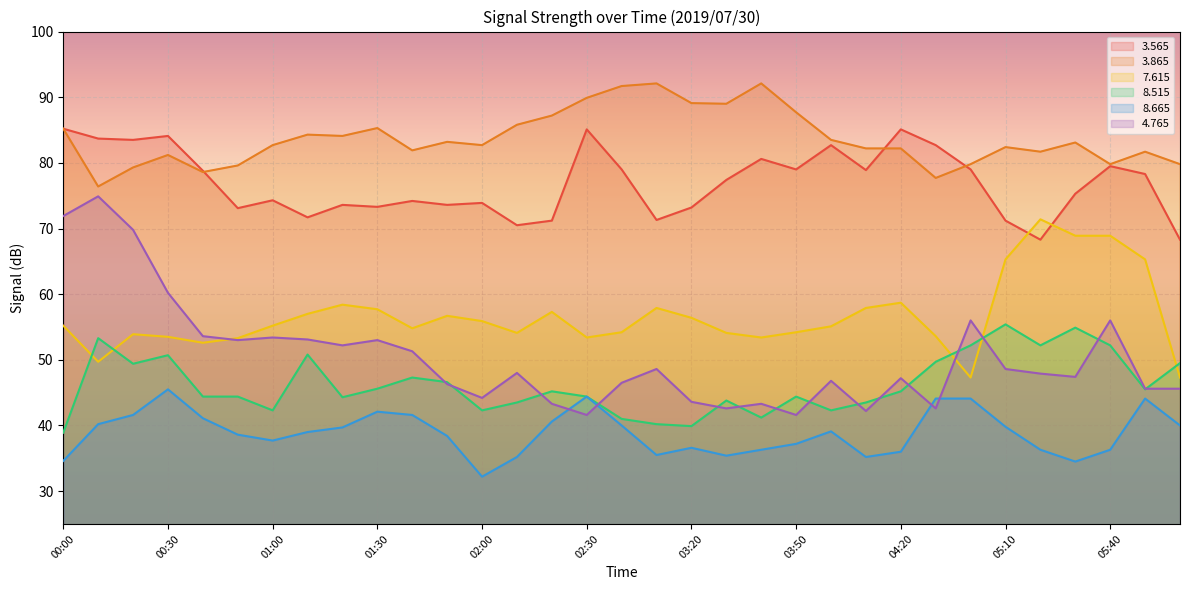

What is the label of the 28th point from the left?

05:10